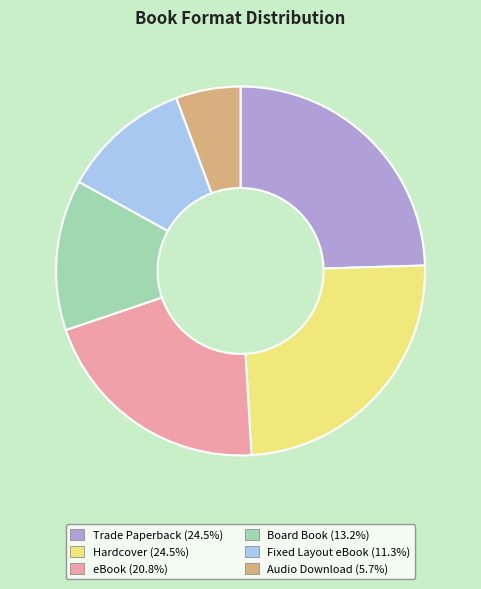

Combined, do Hardcover and Fixed Layout eBook account for over 50%?

No